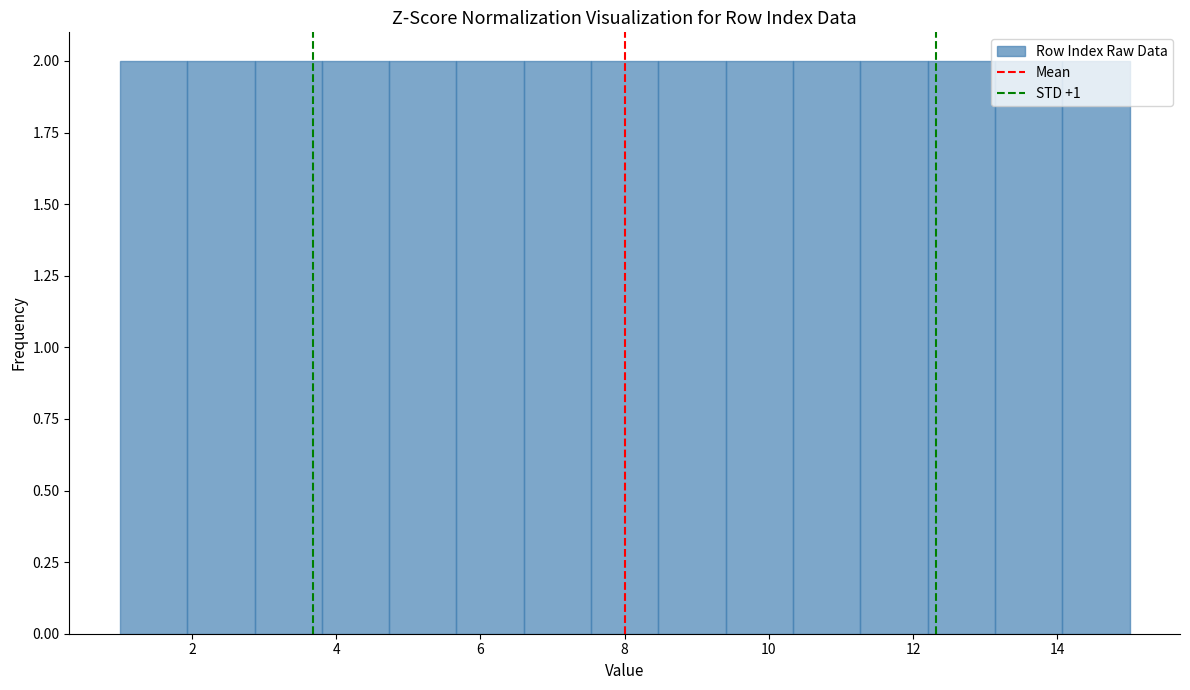

Reading left to right, transcribe this chart: for each bar, give the range it covers on the x-axis and its height. Neither the bar edges nor the heights are printed on the chart, so give them approximately, as read against the axes.

1.0 to 2.0: 2
2.0 to 2.8: 2
2.8 to 3.8: 2
3.8 to 4.8: 2
4.8 to 5.6: 2
5.6 to 6.6: 2
6.6 to 7.6: 2
7.6 to 8.4: 2
8.4 to 9.4: 2
9.4 to 10.4: 2
10.4 to 11.2: 2
11.2 to 12.2: 2
12.2 to 13.2: 2
13.2 to 14.0: 2
14.0 to 15.0: 2